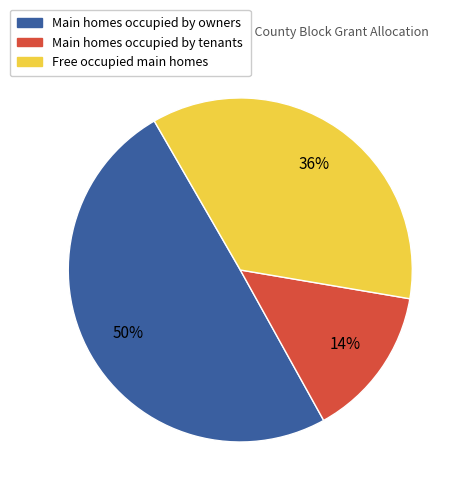

Does any single category account for the majority?

No